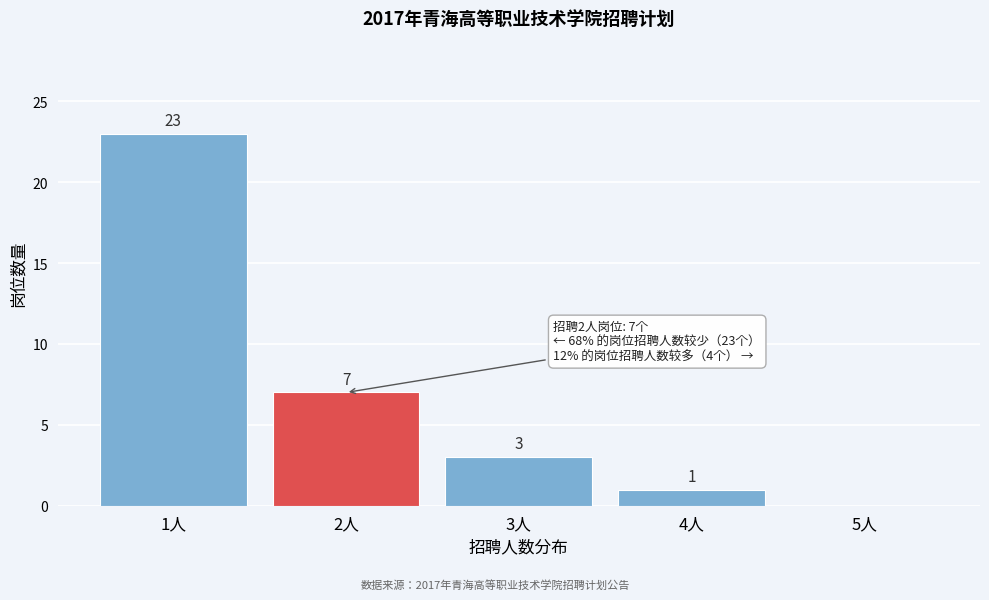

Reading right to left, transcribe all the data shown in this chart.

5人=0	4人=1	3人=3	2人=7	1人=23